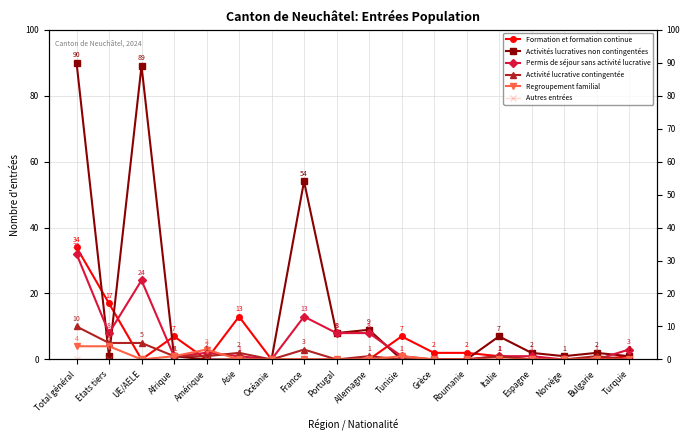

At which label is Autres entrées closest to 0?

Total général